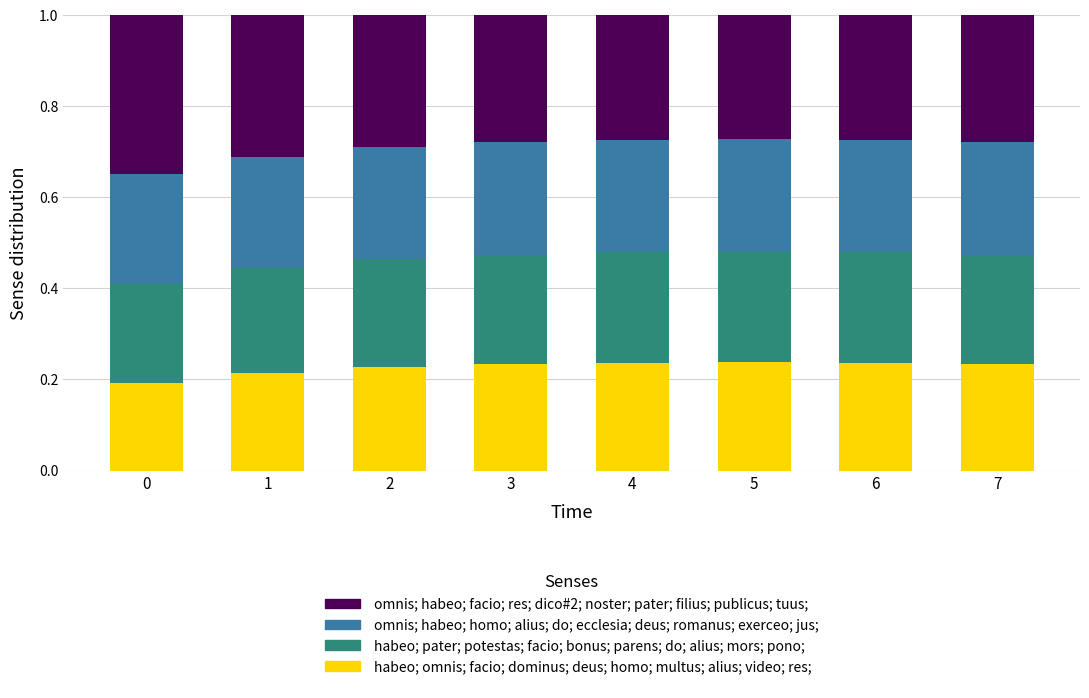

What is the total value across all series at 0?

1.0